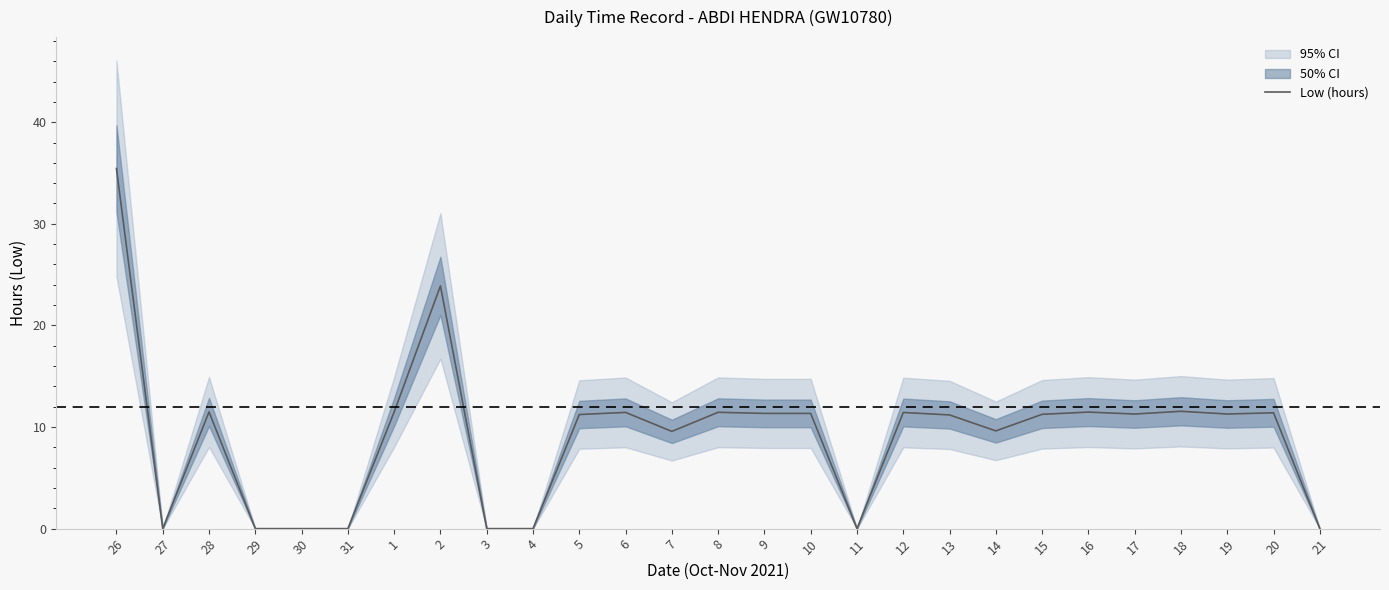

Is it true that the value at 8 is 11.4?

True